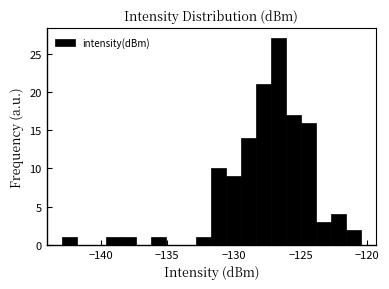

Read against the x-axis, roughly where is the centre of the tallest bar?

-126.5